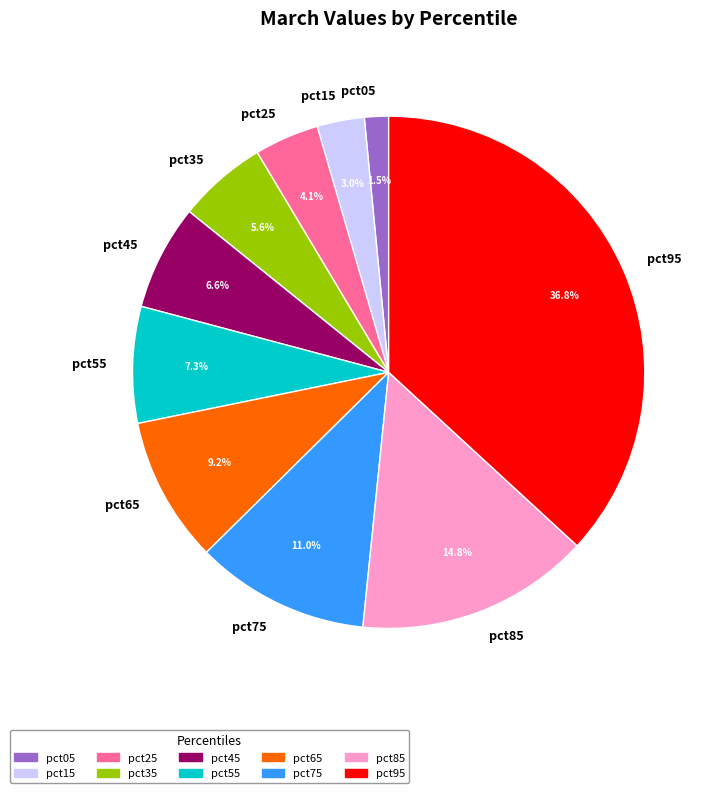

What percentage is NOT represented by pct25?

95.9%